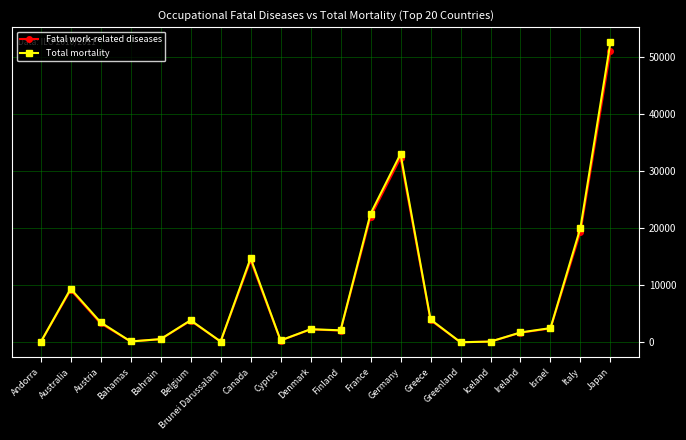

Is the value of Total mortality at Denmark greater than the value of Fatal work-related diseases at Italy?

No